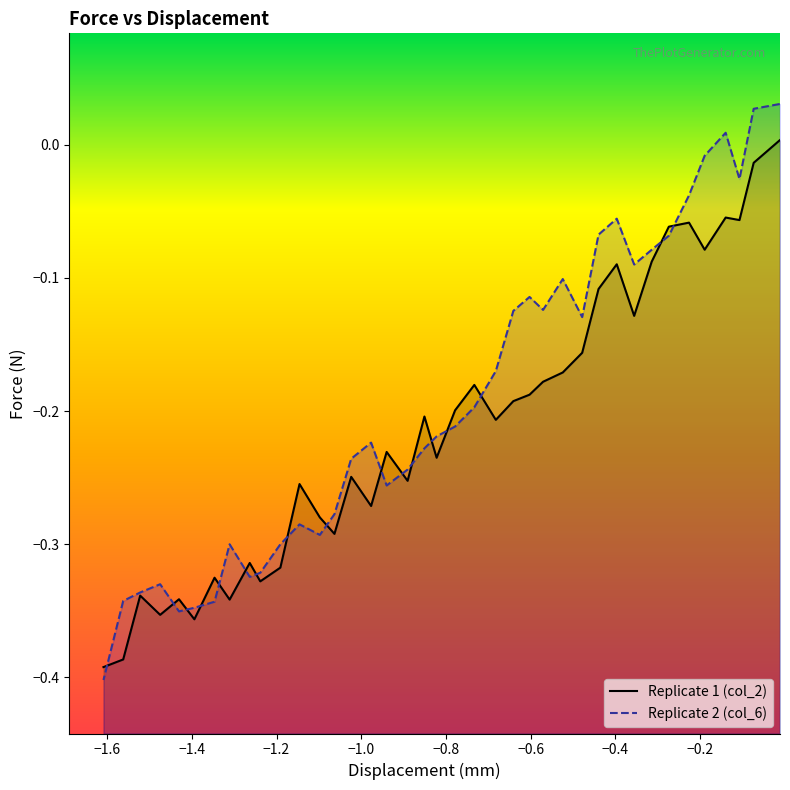

How many lines are shown in the chart?

2